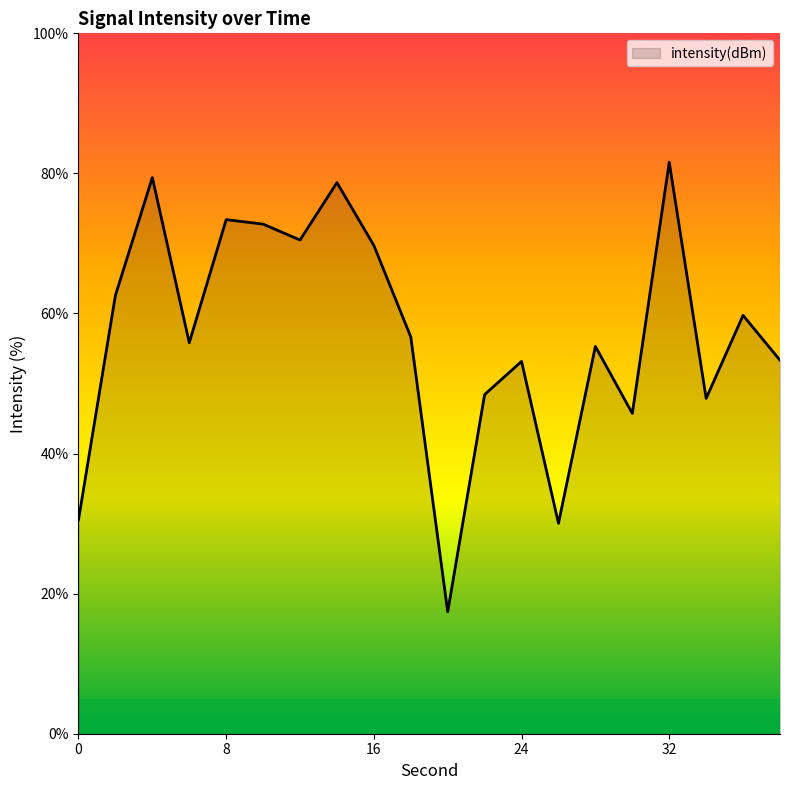

True or false: the data has more than 2 interior local peaks.

True